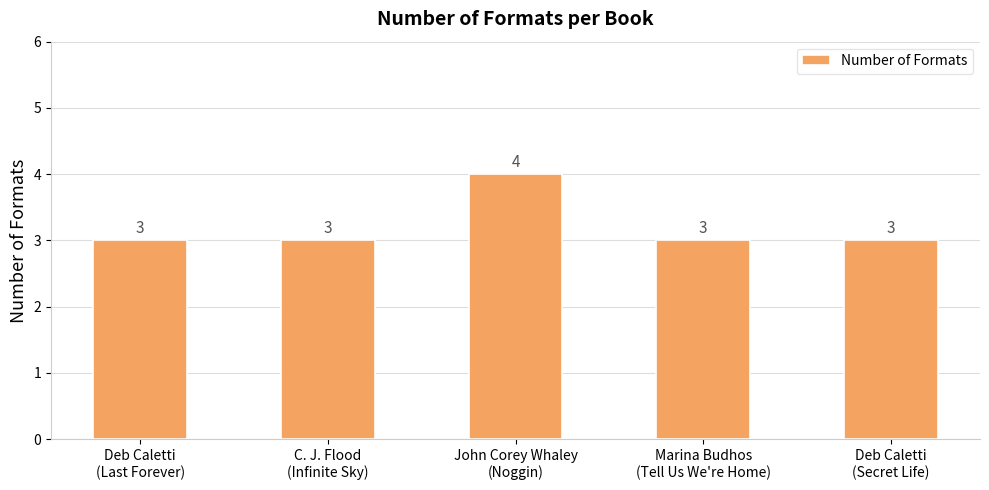

Reading right to left, what are all the values shown in this chart?

3	3	4	3	3